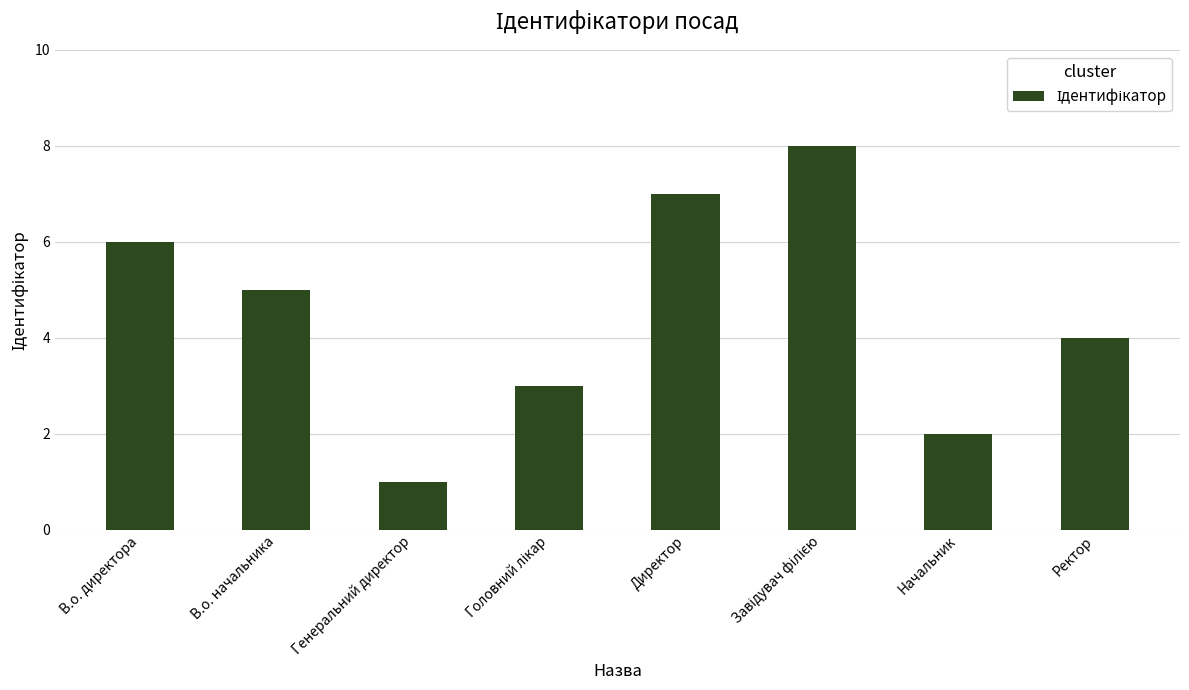

What is the change in value from Директор to Ректор?

-3